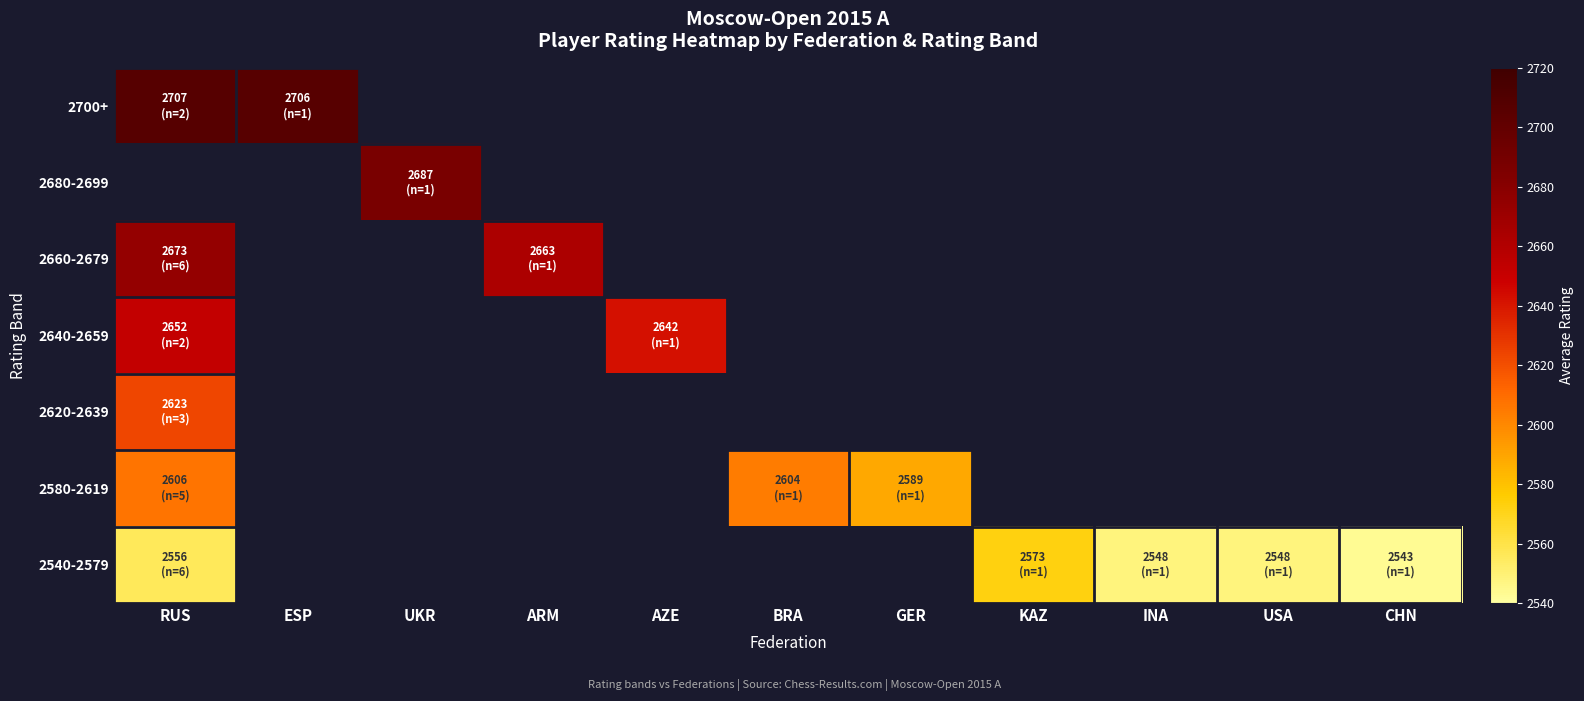

True or false: 2640-2659 has a value of 1631.5 at RUS.

False